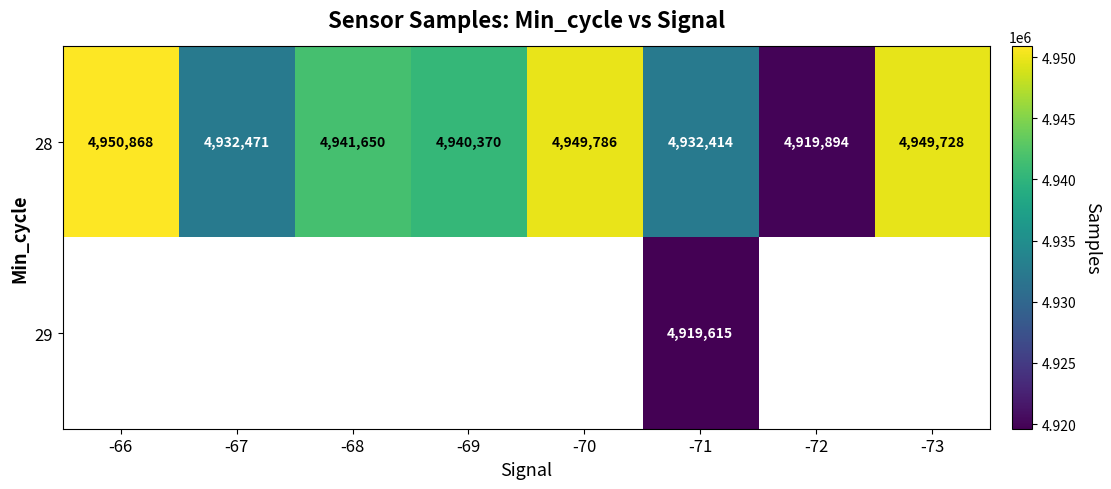

What is the difference between the maximum and second lowest values in the 28 series?

18454